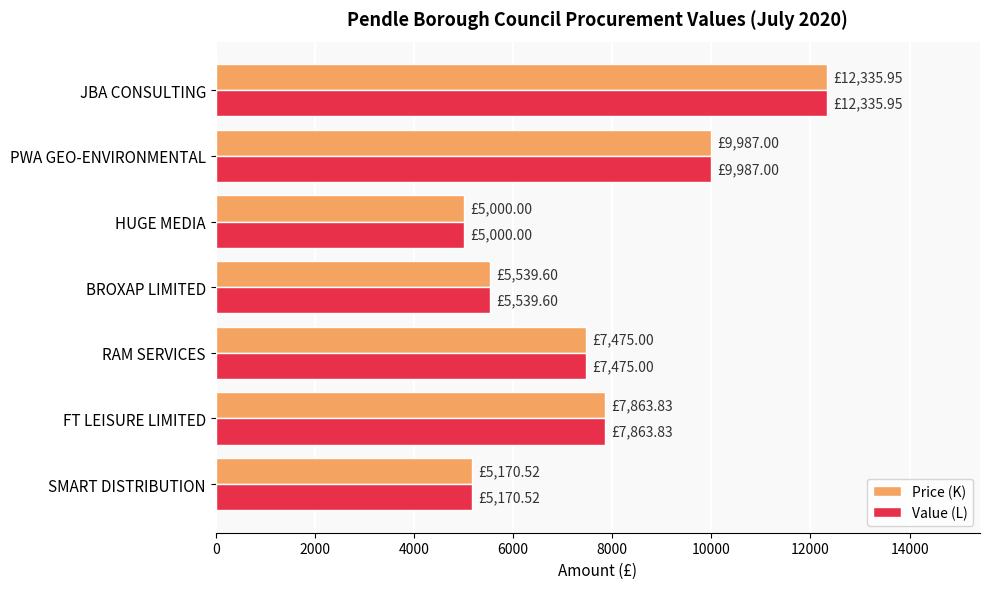

What is the total value across all series at JBA CONSULTING?

24671.9